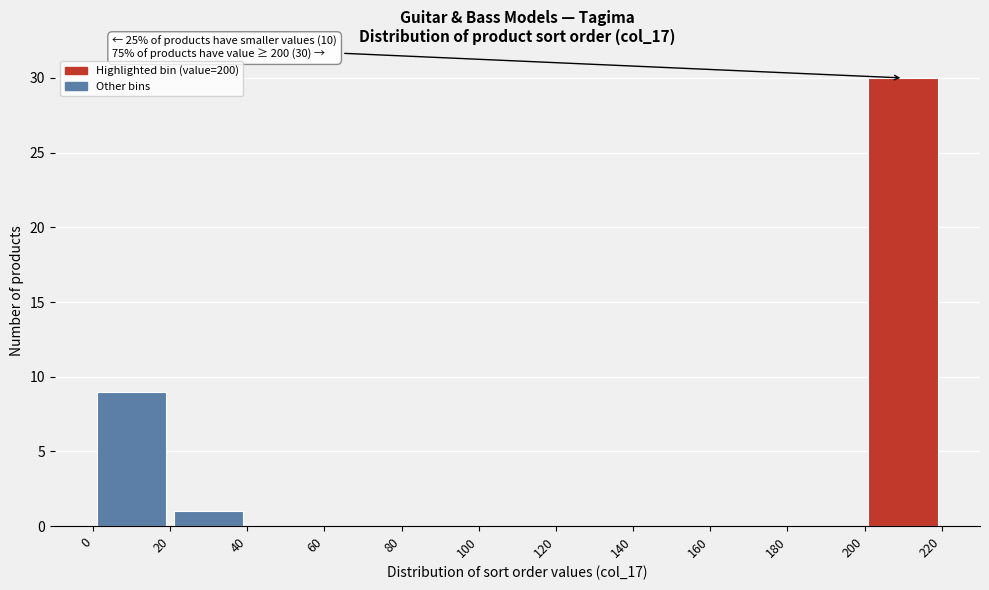

Over which range of the x-axis is the bar tallest?

200 to 220